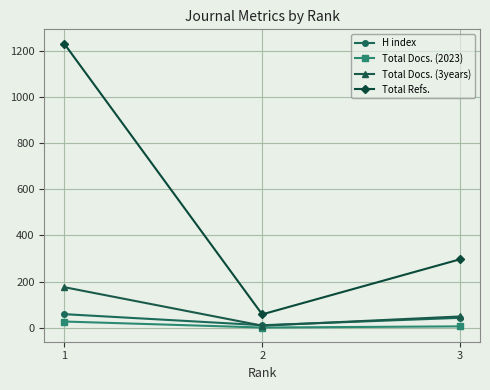

What is the minimum value for Total Docs. (3years)?

9